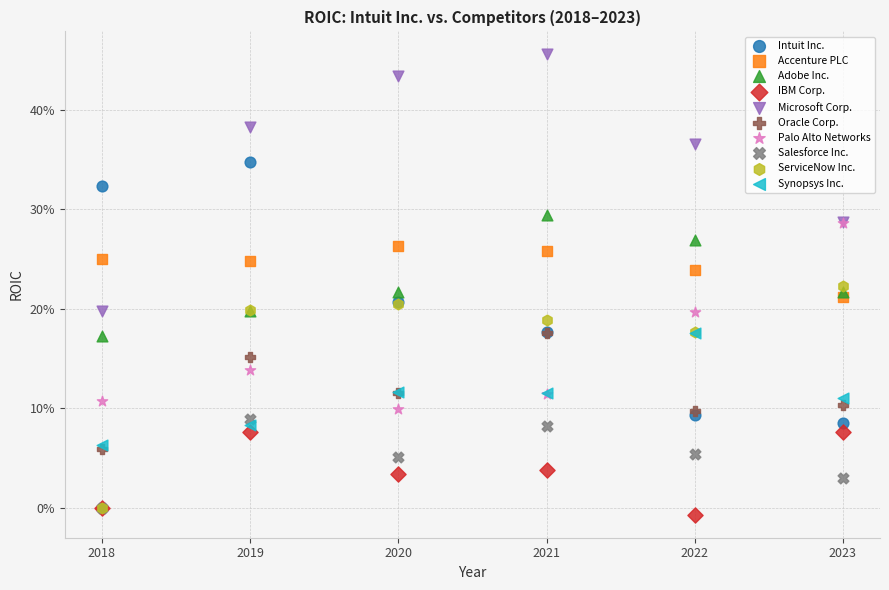

Which series reaches the maximum Y coordinate?

Microsoft Corp.